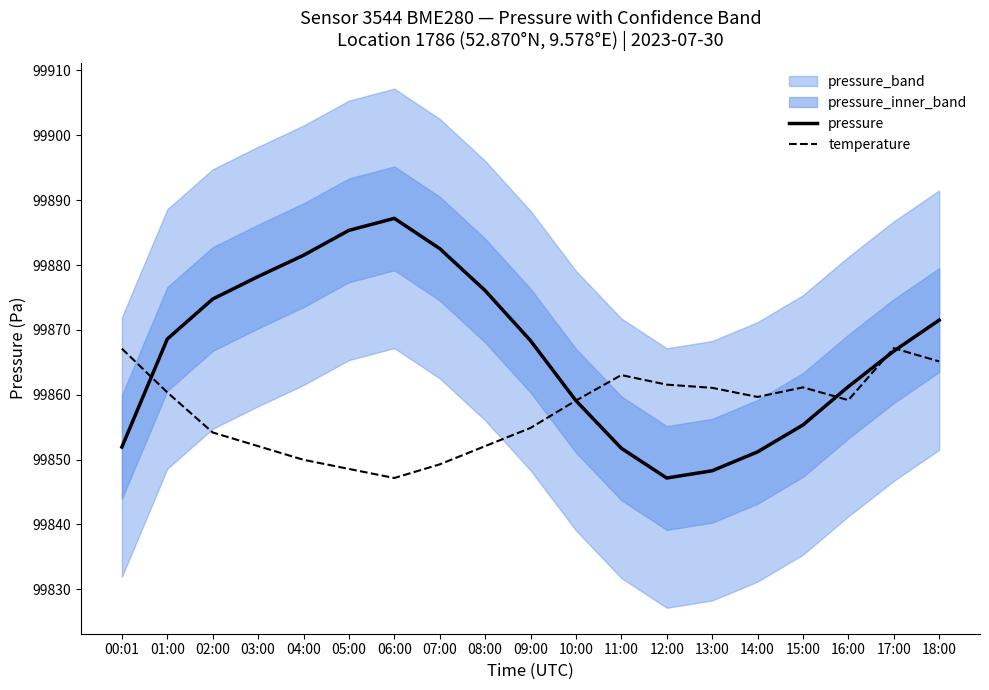

Reading right to left, list all the values displayed in this chart.

pressure: 99871.5	99866.7	99861.2	99855.3	99851.2	99848.3	99847.2	99851.8	99859.1	99868.3	99876.1	99882.5	99887.2	99885.3	99881.5	99878.2	99874.8	99868.6	99851.9
temperature: 99865.1	99867.2	99859.2	99861.1	99859.7	99861.1	99861.6	99863.0	99859.1	99854.9	99852.1	99849.3	99847.2	99848.6	99850.0	99852.1	99854.2	99860.4	99867.1